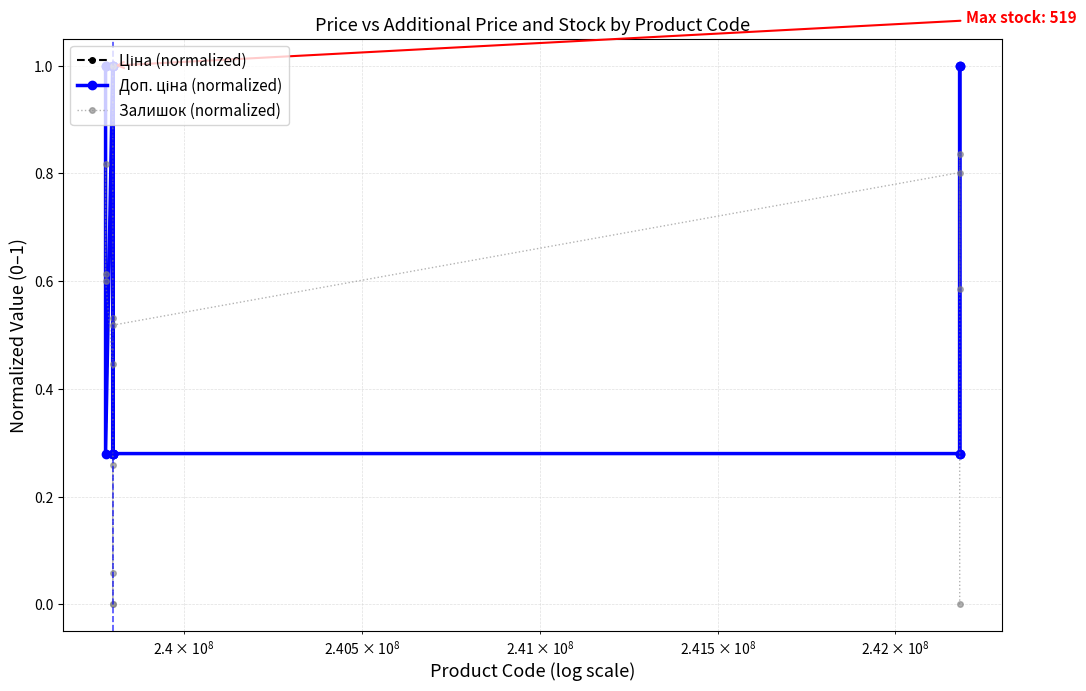

What is the highest value of the Залишок (normalized) series?

1.0